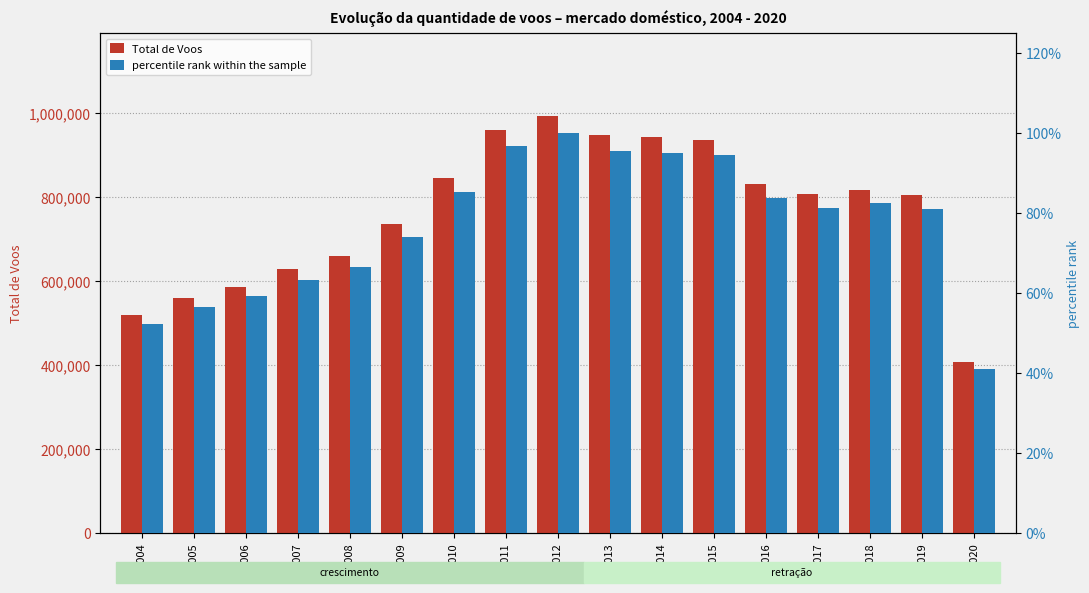

What is the value of the Total de Voos bar at the 10th from the left?

946686.0